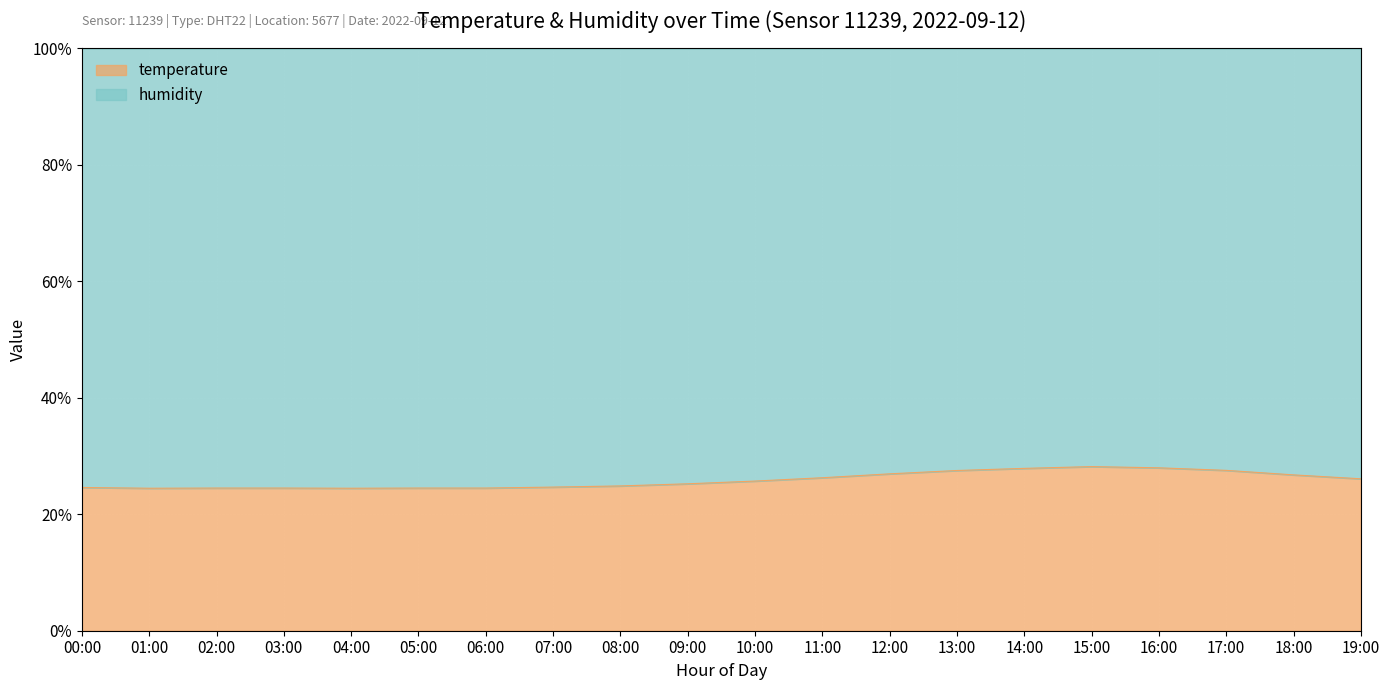

Where is the first local minimum?

01:00